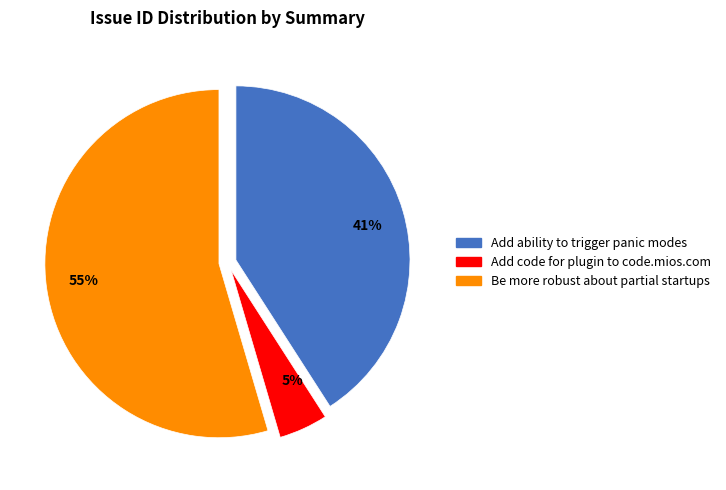

How many slices are in this pie chart?

3